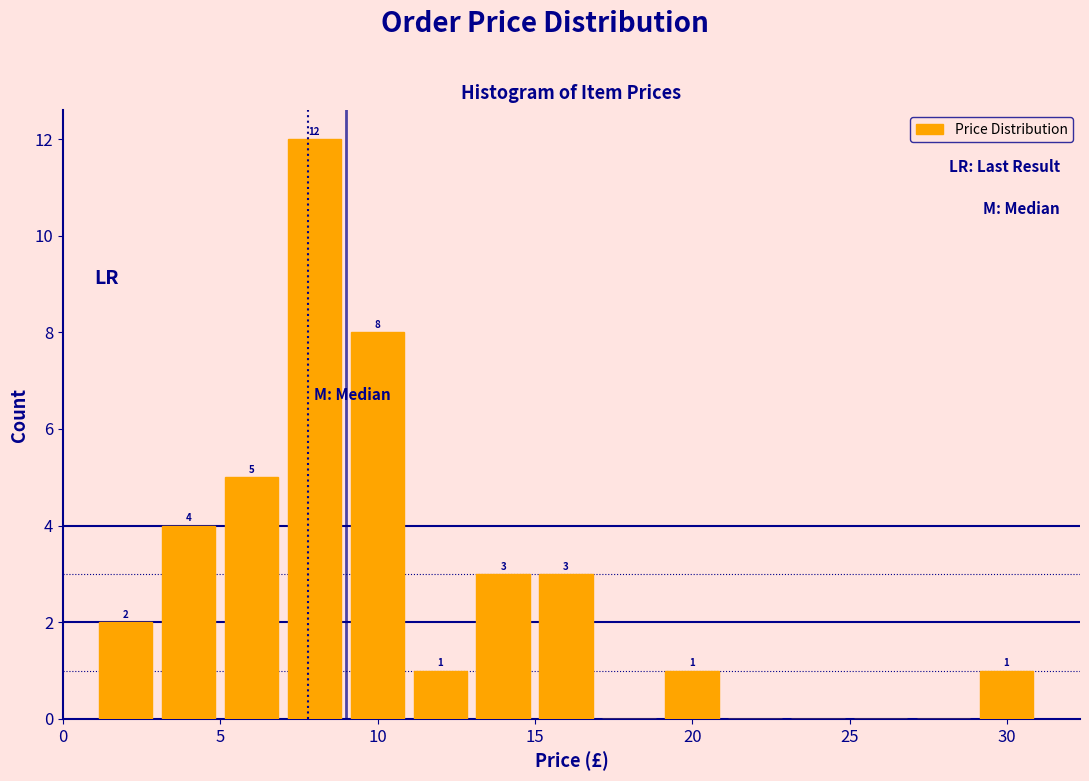

Which range on the x-axis has the tallest bar?

7 to 9